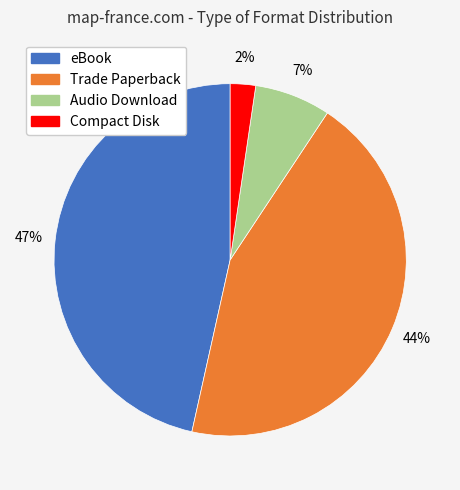

Rank the categories by value from highest to lowest.

eBook, Trade Paperback, Audio Download, Compact Disk